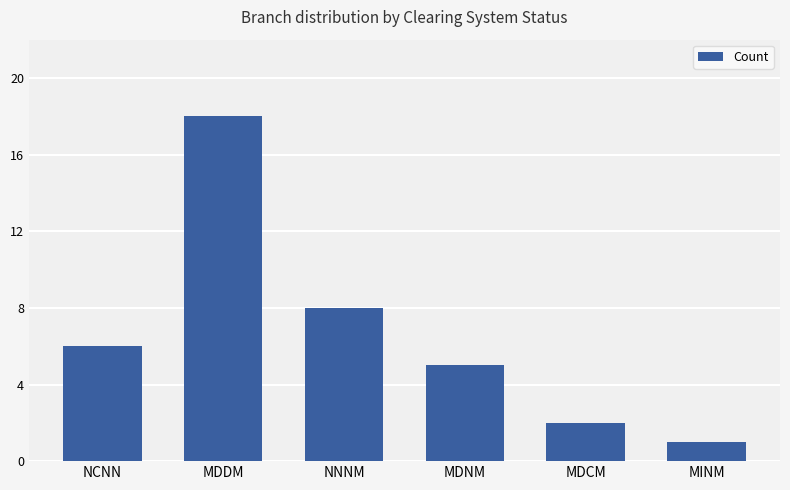

How many data points does each series have?

6